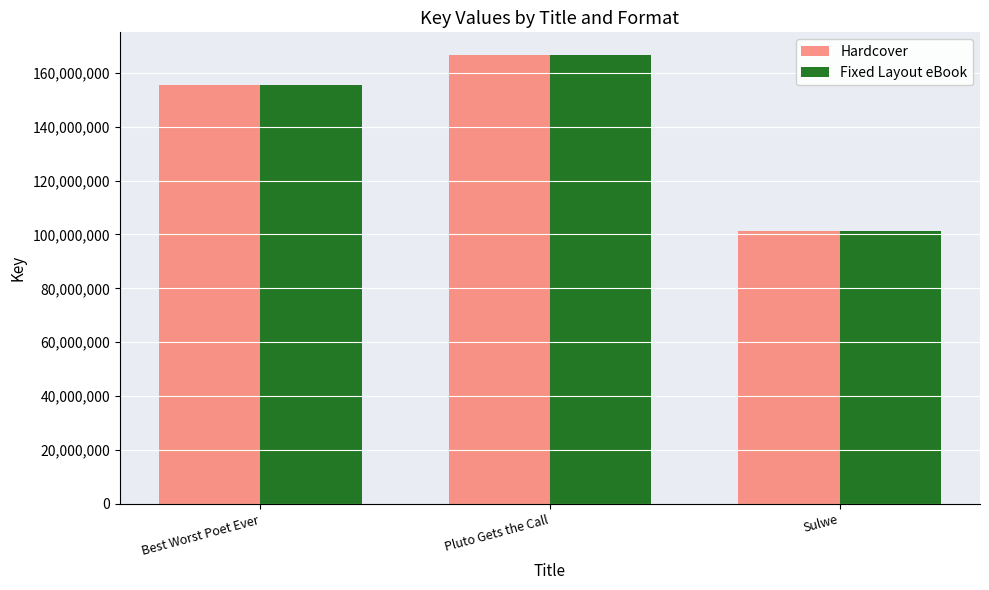

What is the approximate value of Fixed Layout eBook at Pluto Gets the Call?

166642040